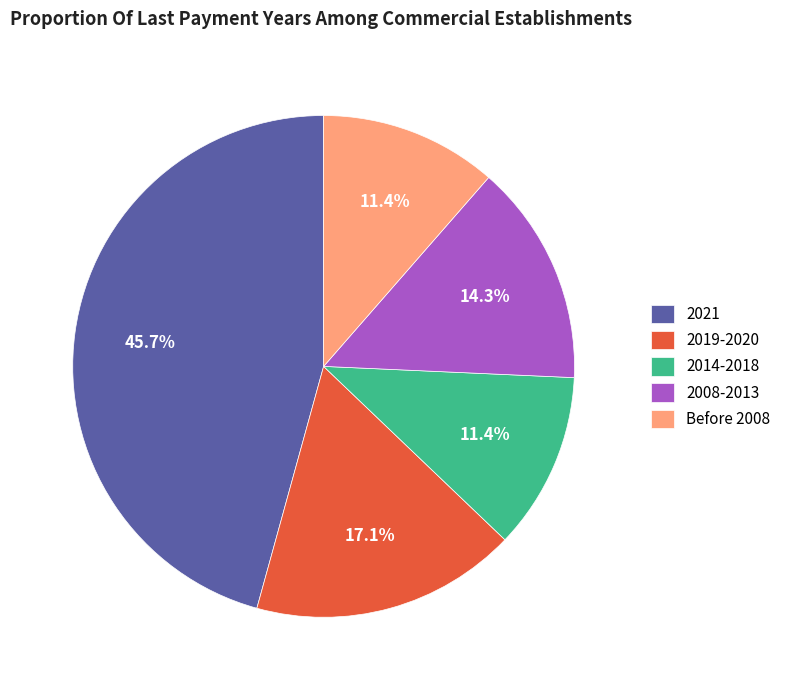

Which slice is the largest?

2021